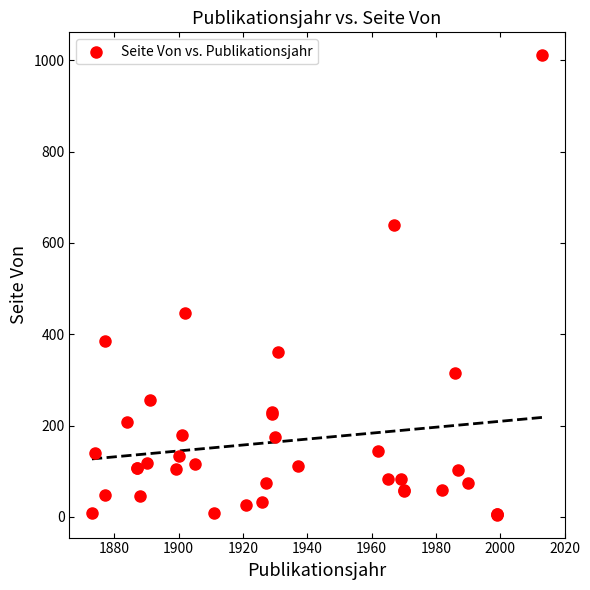

What Y value in the scatter plot is closest to 508?

447